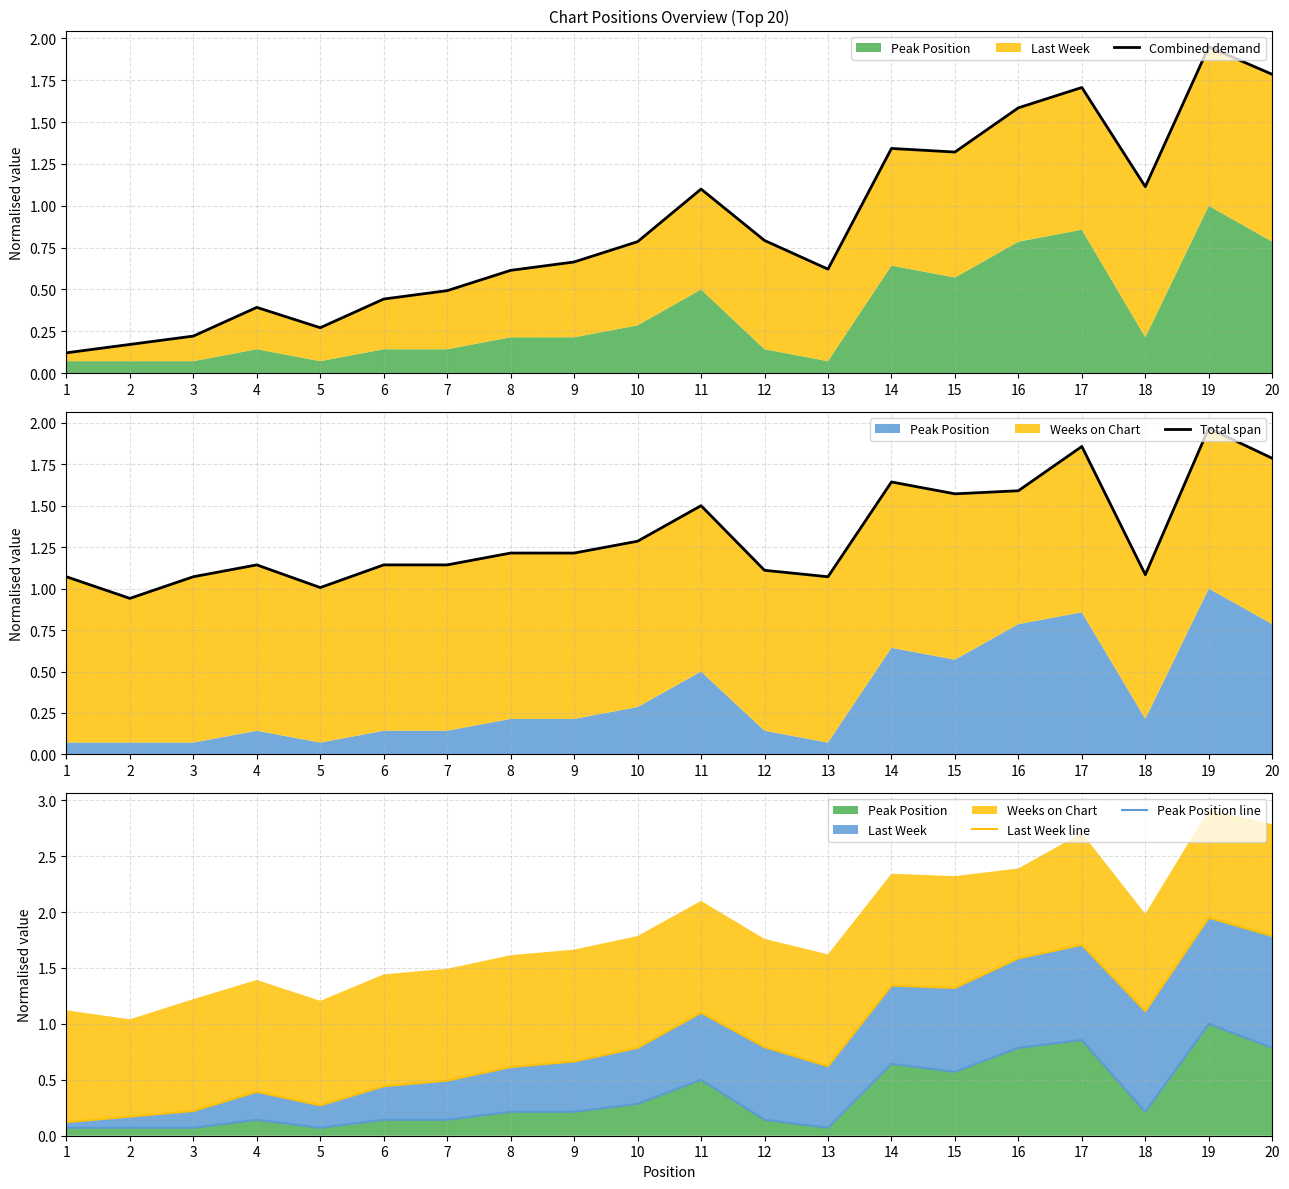

Reading right to left, what are all the values shown in this chart?

Combined demand: 1.8	1.9	1.1	1.7	1.6	1.3	1.3	0.6	0.8	1.1	0.8	0.7	0.6	0.5	0.4	0.3	0.4	0.2	0.2	0.1
Total span: 1.8	2.0	1.1	1.9	1.6	1.6	1.6	1.1	1.1	1.5	1.3	1.2	1.2	1.1	1.1	1.0	1.1	1.1	0.9	1.1
Last Week line: 1.8	1.9	1.1	1.7	1.6	1.3	1.3	0.6	0.8	1.1	0.8	0.7	0.6	0.5	0.4	0.3	0.4	0.2	0.2	0.1
Peak Position line: 0.8	1.0	0.2	0.9	0.8	0.6	0.6	0.1	0.1	0.5	0.3	0.2	0.2	0.1	0.1	0.1	0.1	0.1	0.1	0.1